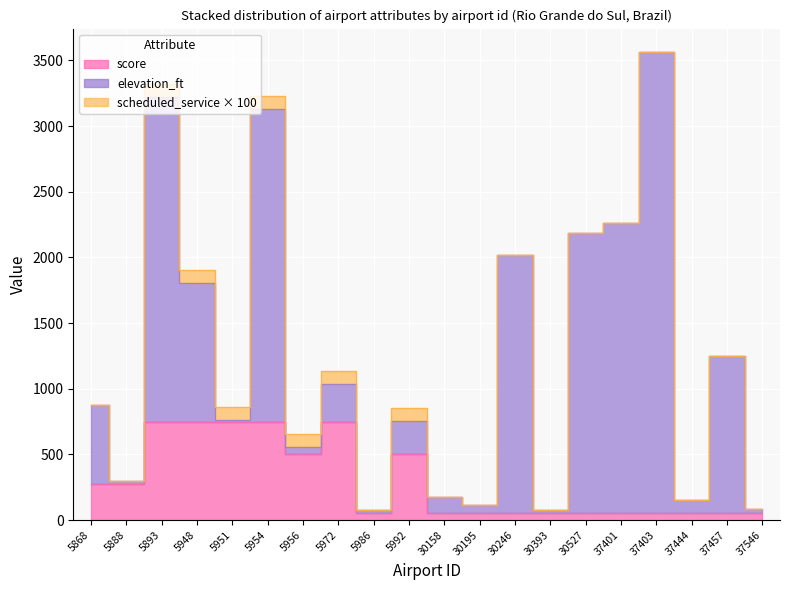

What are all the series names shown in the legend?

score, elevation_ft, scheduled_service_x100